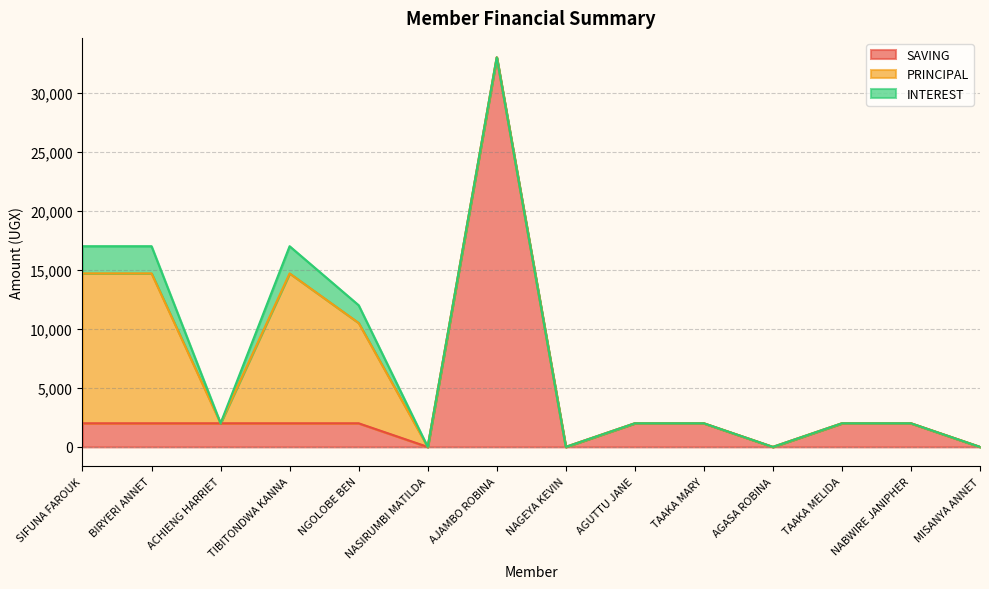

Reading left to right, transcribe all the data shown in this chart.

SAVING: SIFUNA FAROUK=2000	BIRYERI ANNET=2000	ACHIENG HARRIET=2000	TIBITONDWA KANNA=2000	NGOLOBE BEN=2000	NASIRUMBI MATILDA=0	AJAMBO ROBINA=33000	NAGEYA KEVIN=0	AGUTTU JANE=2000	TAAKA MARY=2000	AGASA ROBINA=0	TAAKA MELIDA=2000	NABWIRE JANIPHER=2000	MISANYA ANNET=0
PRINCIPAL: SIFUNA FAROUK=12700	BIRYERI ANNET=12700	ACHIENG HARRIET=0	TIBITONDWA KANNA=12700	NGOLOBE BEN=8500	NASIRUMBI MATILDA=0	AJAMBO ROBINA=0	NAGEYA KEVIN=0	AGUTTU JANE=0	TAAKA MARY=0	AGASA ROBINA=0	TAAKA MELIDA=0	NABWIRE JANIPHER=0	MISANYA ANNET=0
INTEREST: SIFUNA FAROUK=2300	BIRYERI ANNET=2300	ACHIENG HARRIET=0	TIBITONDWA KANNA=2300	NGOLOBE BEN=1500	NASIRUMBI MATILDA=0	AJAMBO ROBINA=0	NAGEYA KEVIN=0	AGUTTU JANE=0	TAAKA MARY=0	AGASA ROBINA=0	TAAKA MELIDA=0	NABWIRE JANIPHER=0	MISANYA ANNET=0